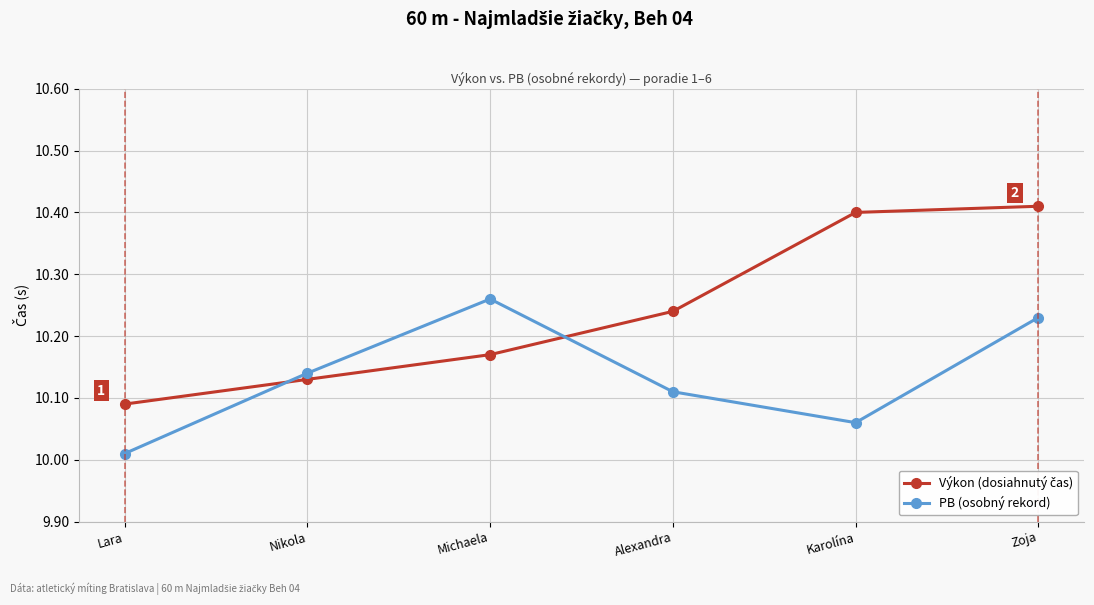

In PB (osobný rekord), how many points are lower than both neighbors (excluding endpoints)?

1